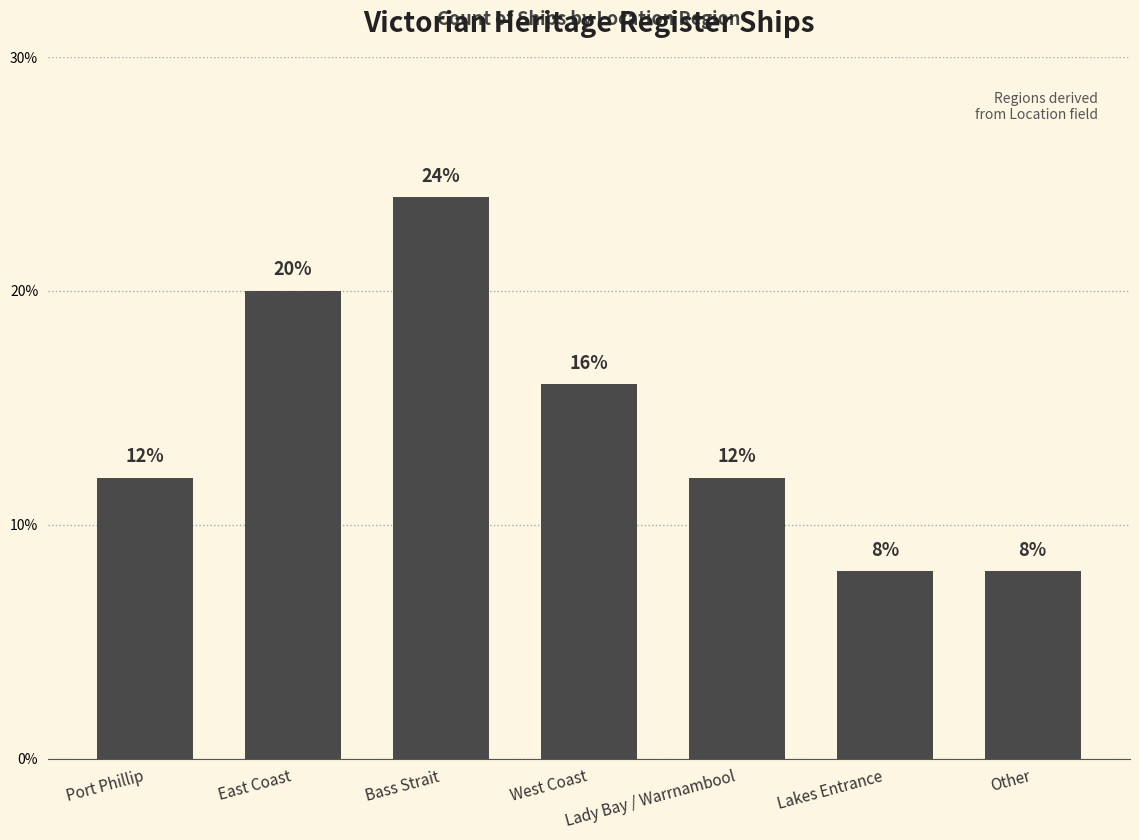

Between Lakes Entrance and Bass Strait, which is larger?

Bass Strait